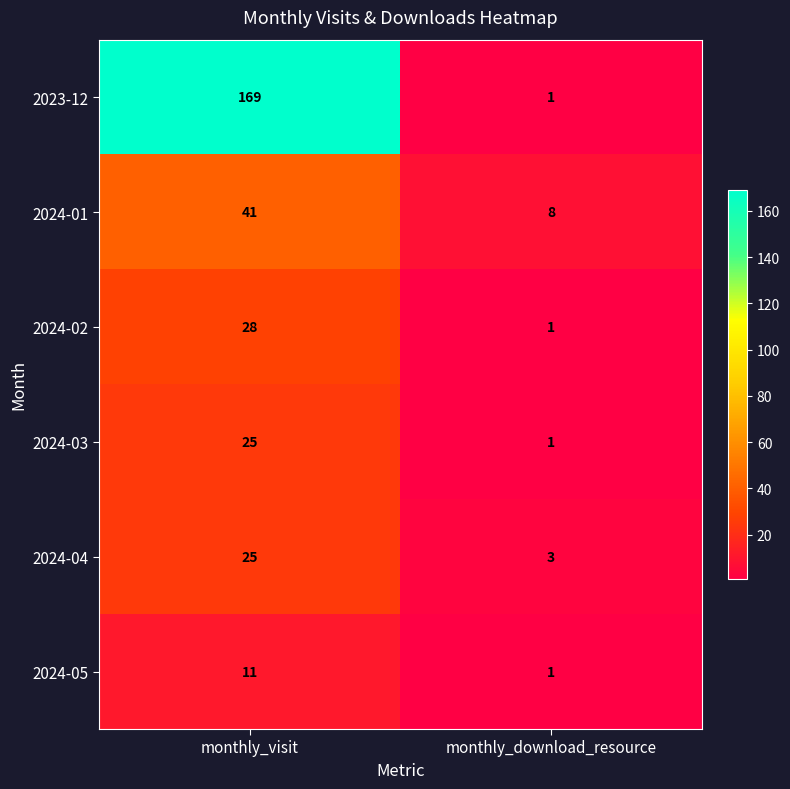

At how many categories does at least one series exceed 75?

1